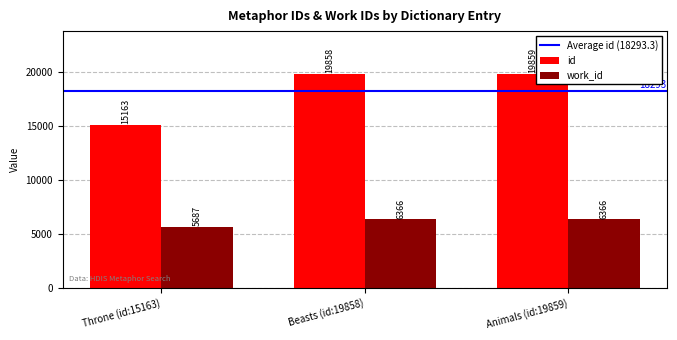

At which label is id closest to 17511?

Beasts (id:19858)